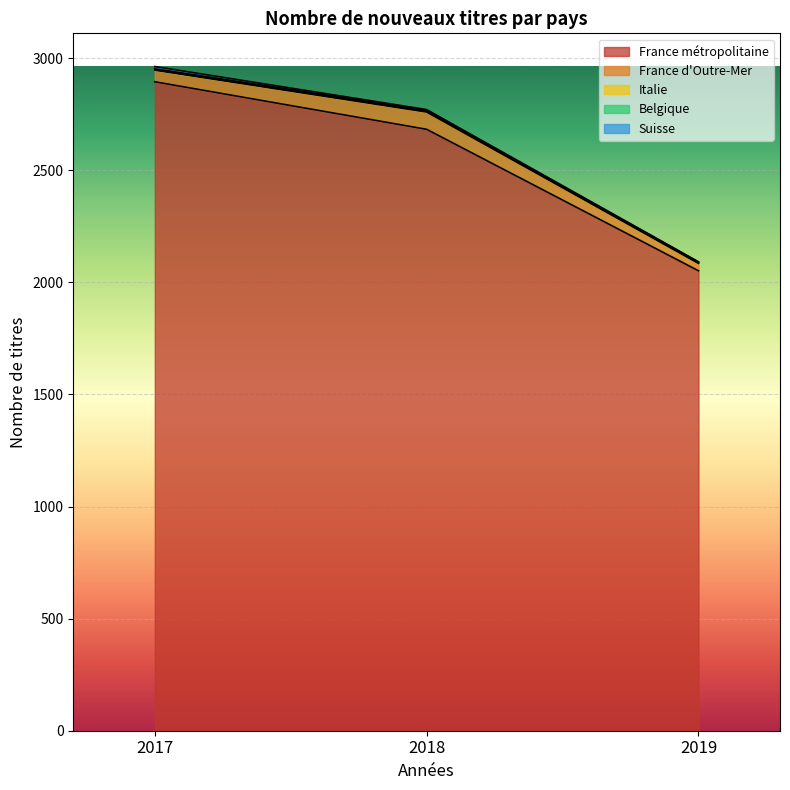

What value does the Suisse series have at 2018?

3